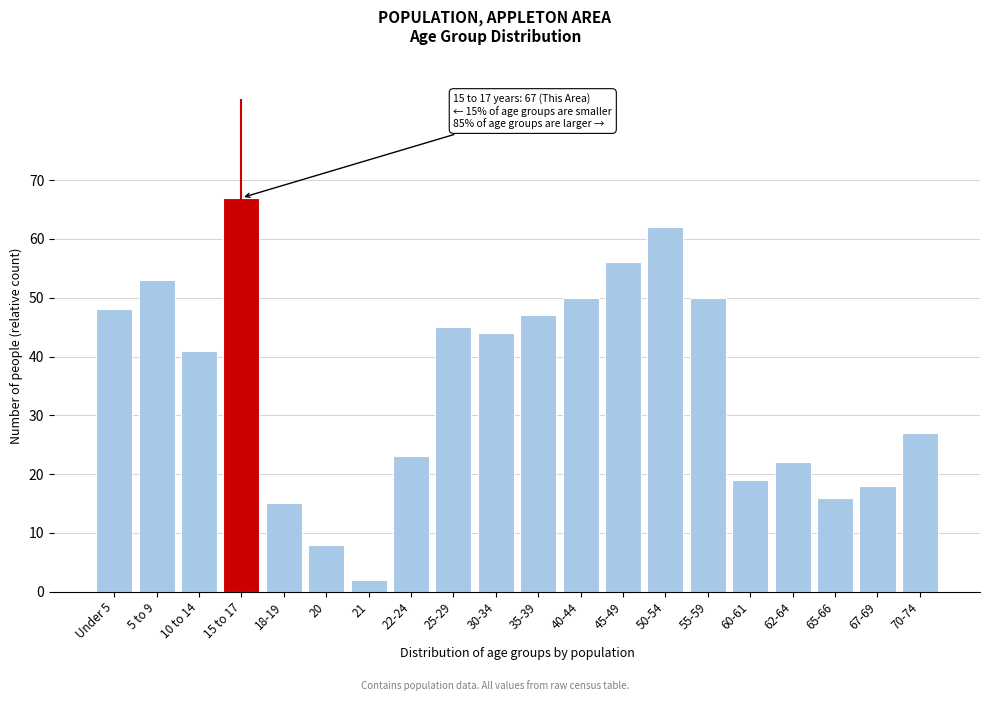

Reading left to right, extract all data points from this chart.

Under 5=48	5 to 9=53	10 to 14=41	15 to 17=67	18-19=15	20=8	21=2	22-24=23	25-29=45	30-34=44	35-39=47	40-44=50	45-49=56	50-54=62	55-59=50	60-61=19	62-64=22	65-66=16	67-69=18	70-74=27